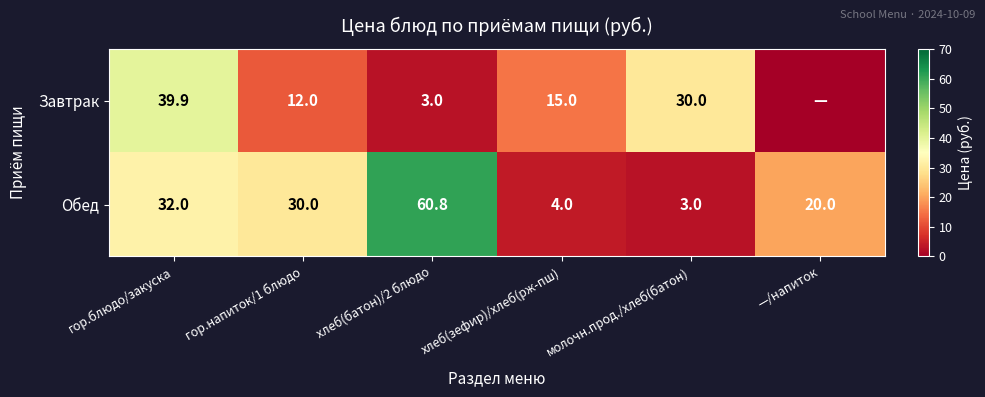

At which label does Обед first exceed 30?

гор.блюдо/закуска